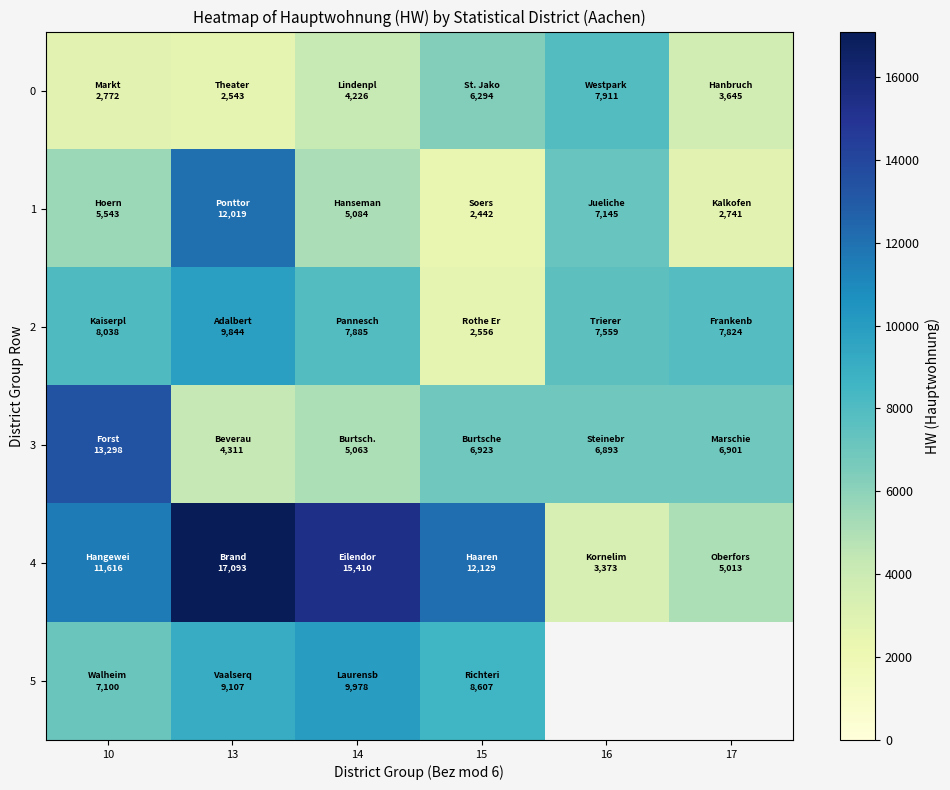

At which category is the sum across all series the highest?

13